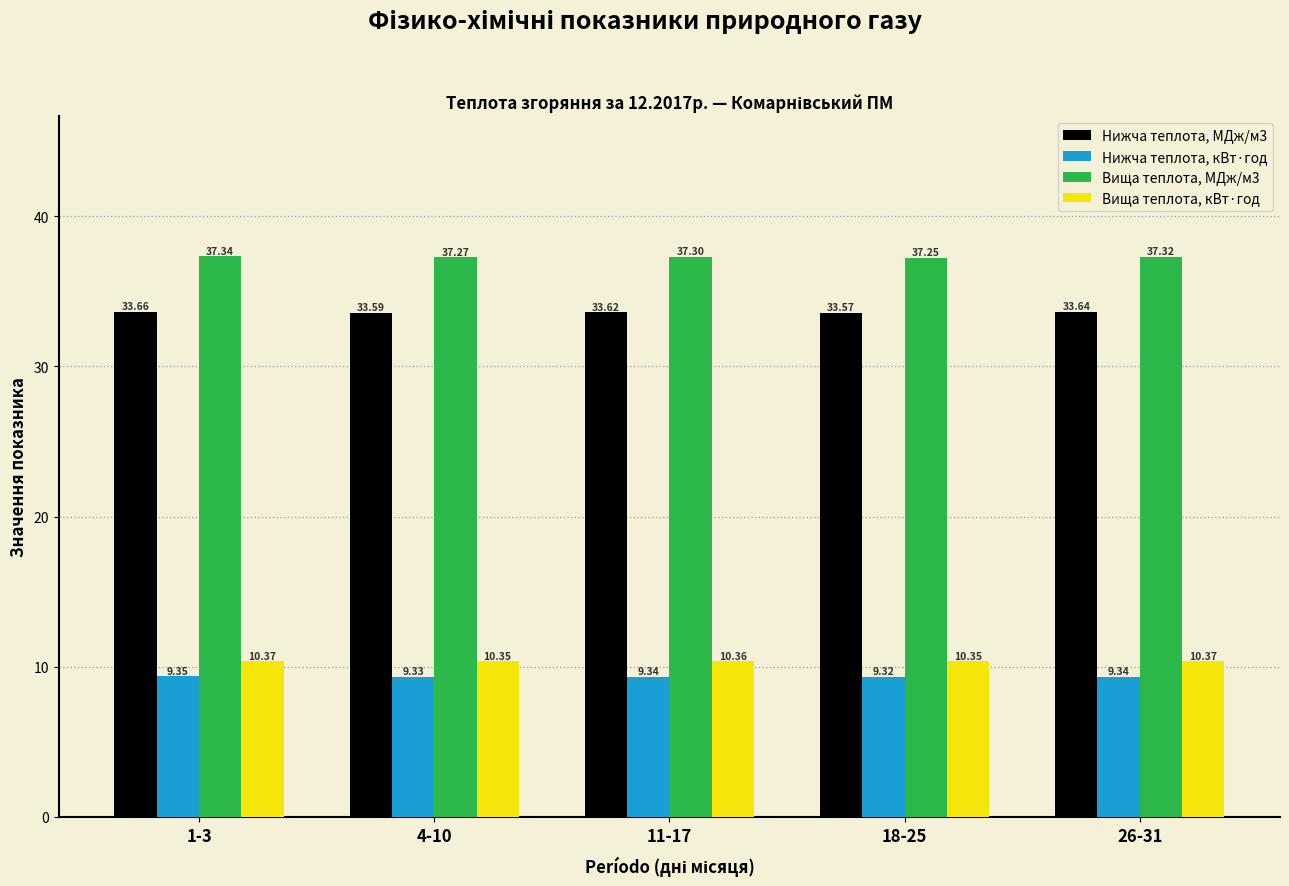

What is the maximum value for Вища теплота, кВт·год?

10.4